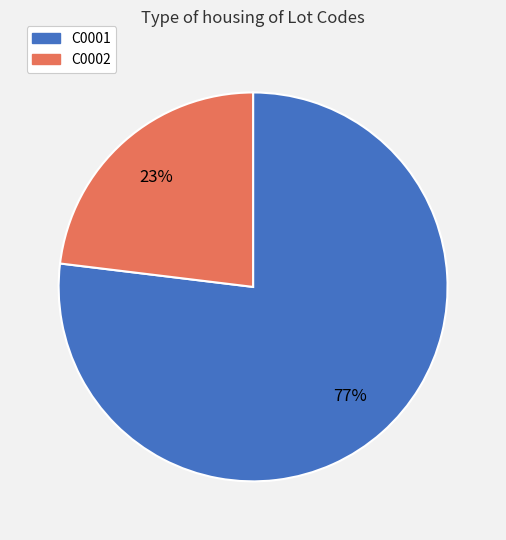

To the nearest percent, what portion does C0001 represent?

77%